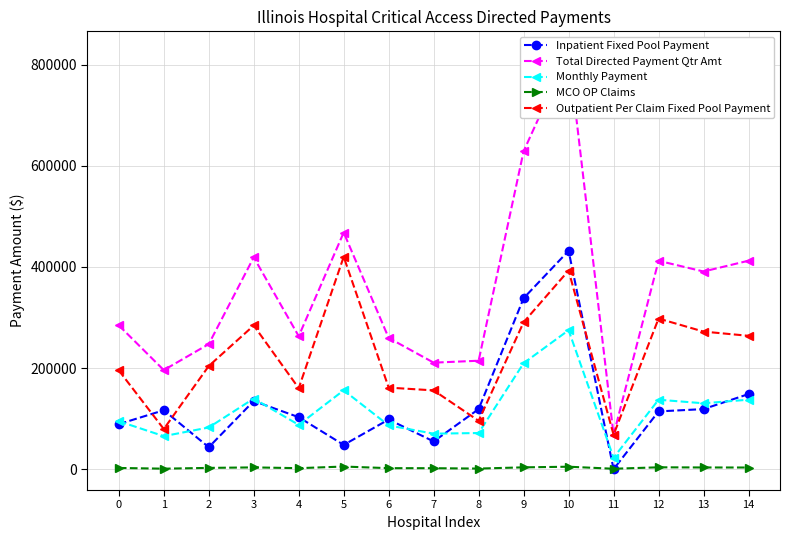

True or false: Monthly Payment and Total Directed Payment Qtr Amt intersect in this chart.

False